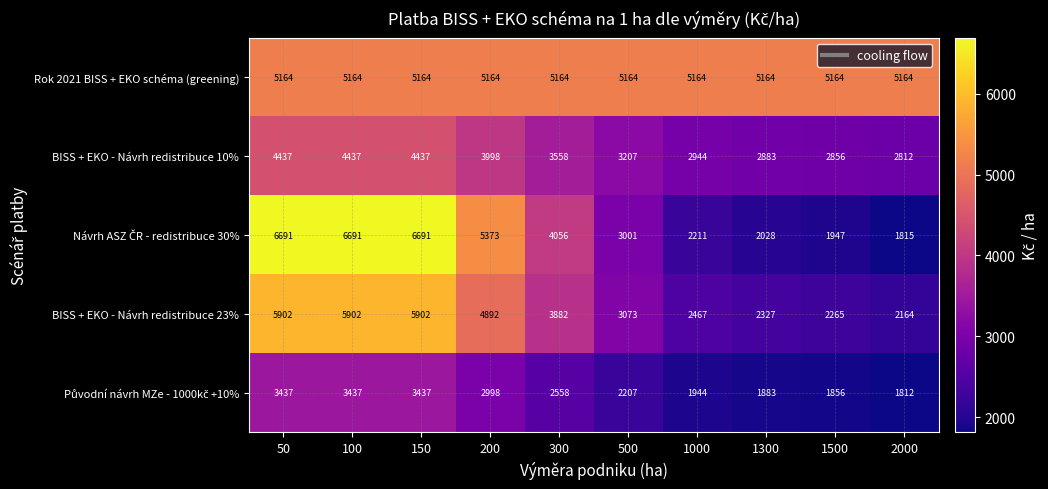

What is the spread (max minus min) of values at 50?

3254